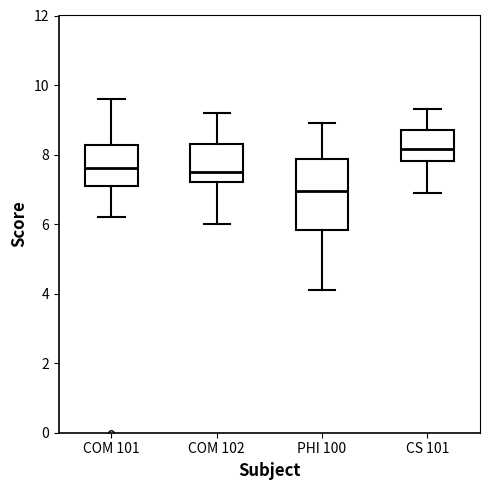

Comparing the boxes themselves (not the whiskers), which one is the tallest?

PHI 100